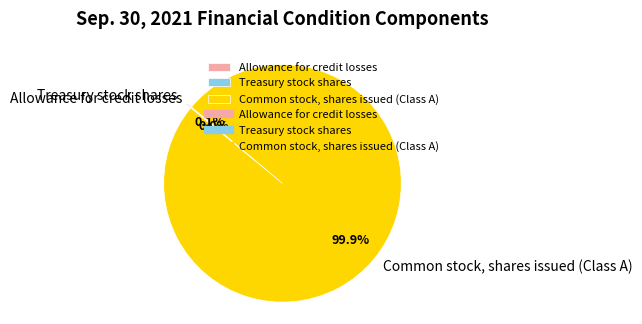

Which category has the biggest portion of the pie?

Common stock, shares issued (Class A)